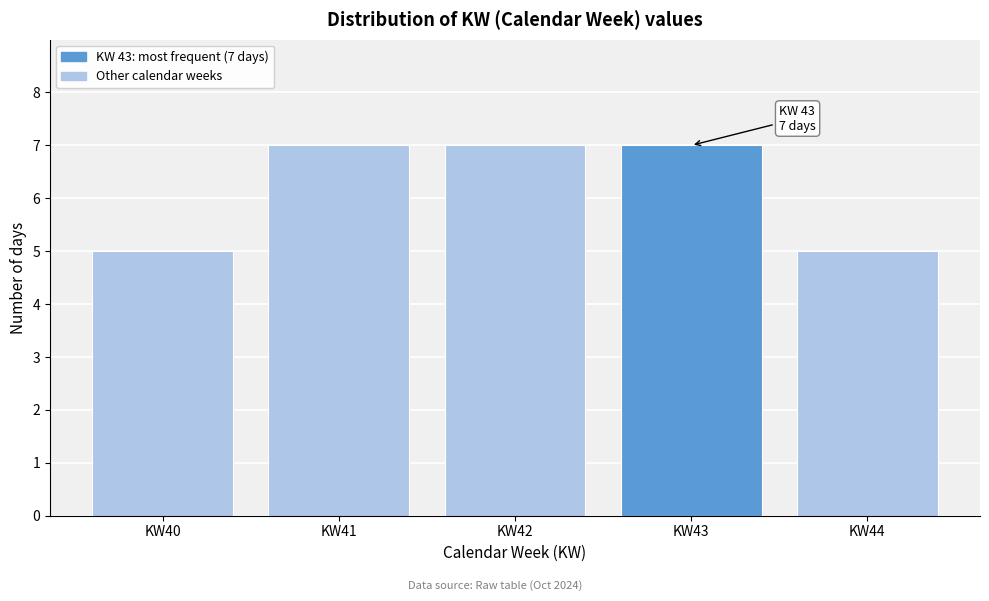

Reading left to right, transcribe all the data shown in this chart.

5	7	7	7	5